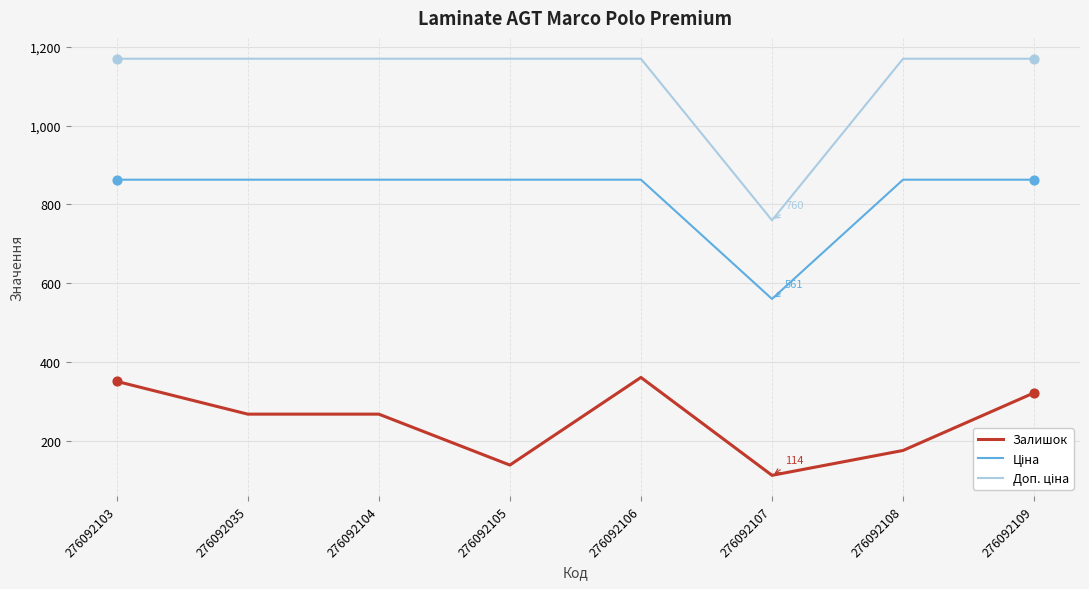

What is the difference between the highest and lowest values at 276092105?

1029.2